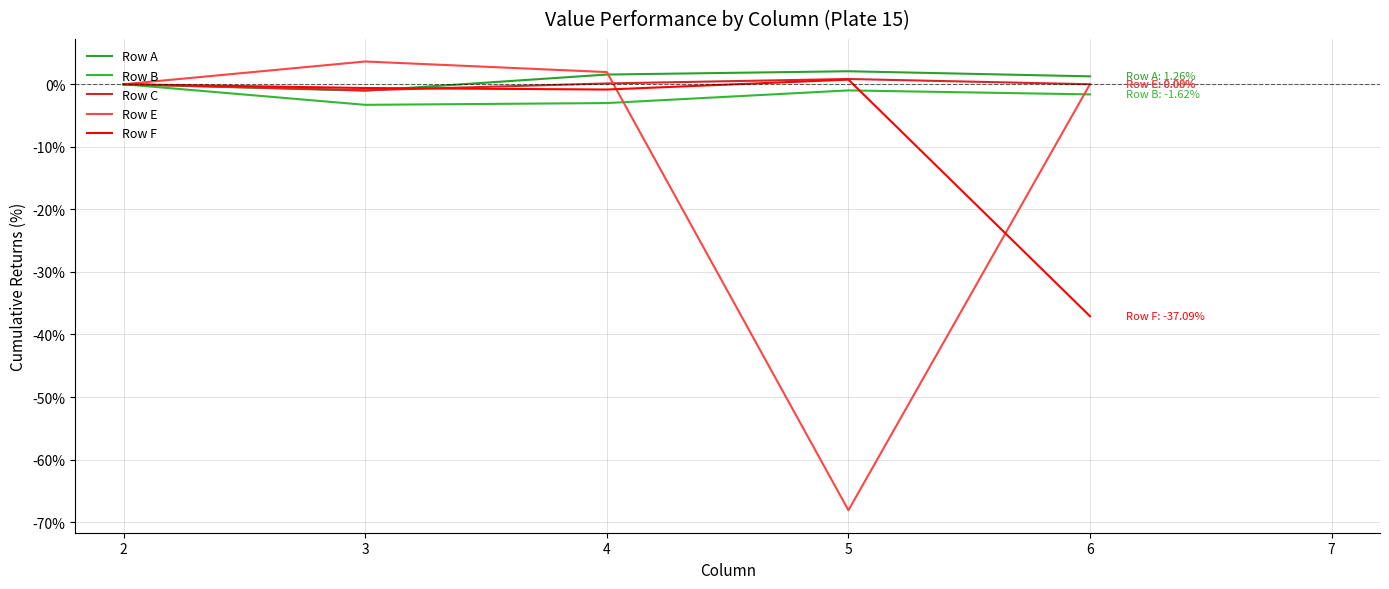

Where does the Row B series first go above -1?

2